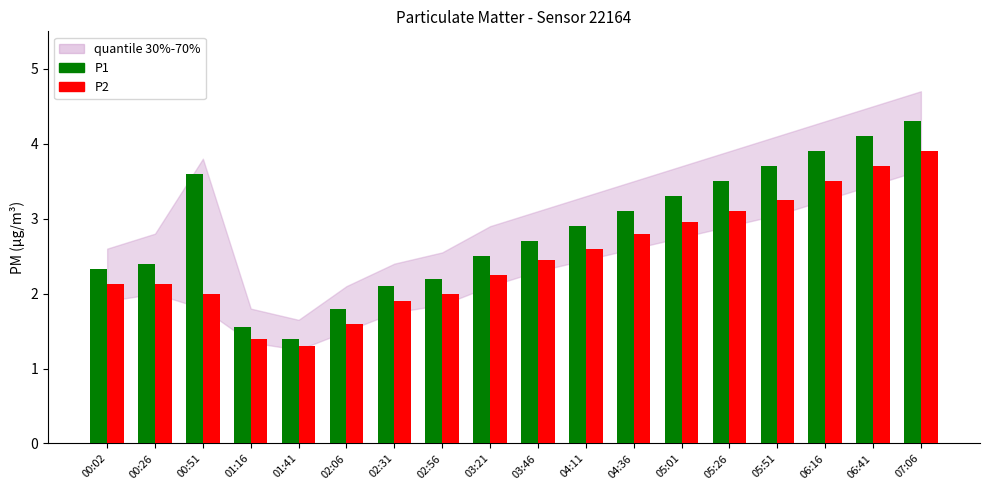

What is the spread (max minus min) of values at 00:26?

0.3